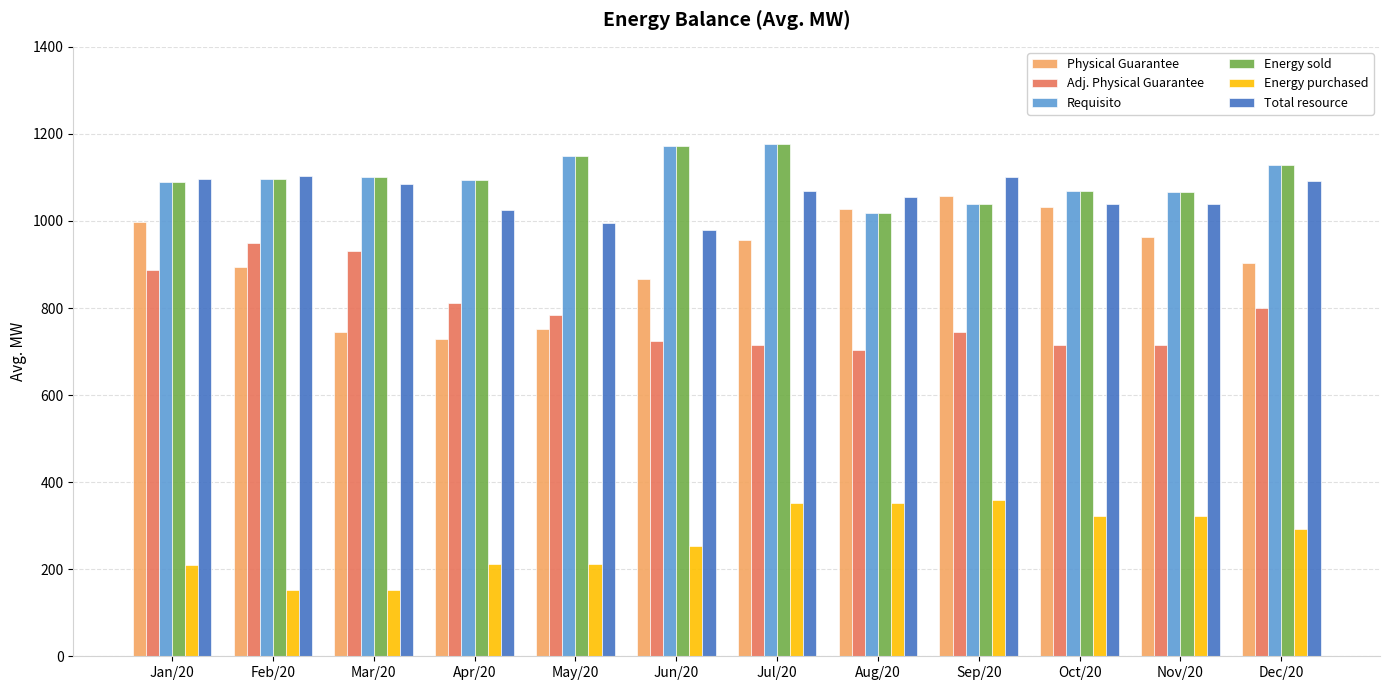

What is the difference between the Total resource values at Jul/20 and Sep/20?

34